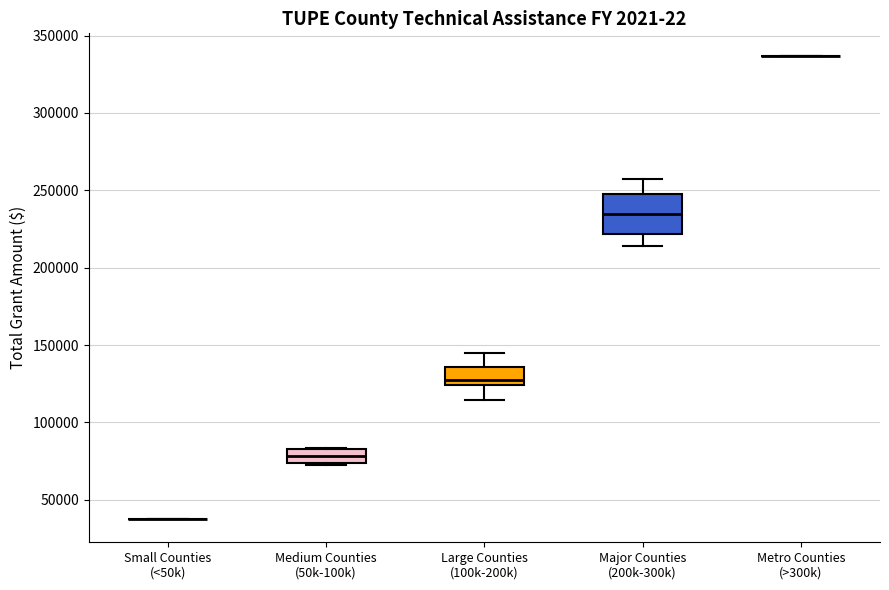

Where is the upper edge of the box for Major Counties (200k-300k) on the y-axis? The values are not printed on the chart, so give them approximately, as read against the axis.

250000